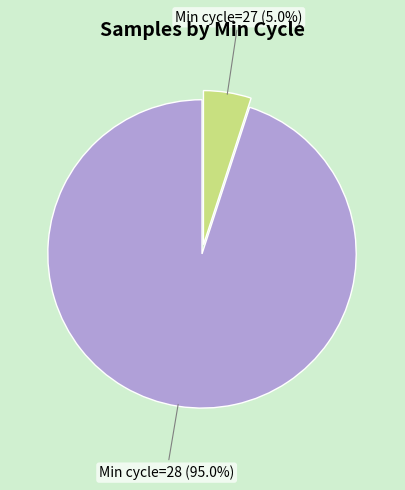

Does any single category account for the majority?

Yes